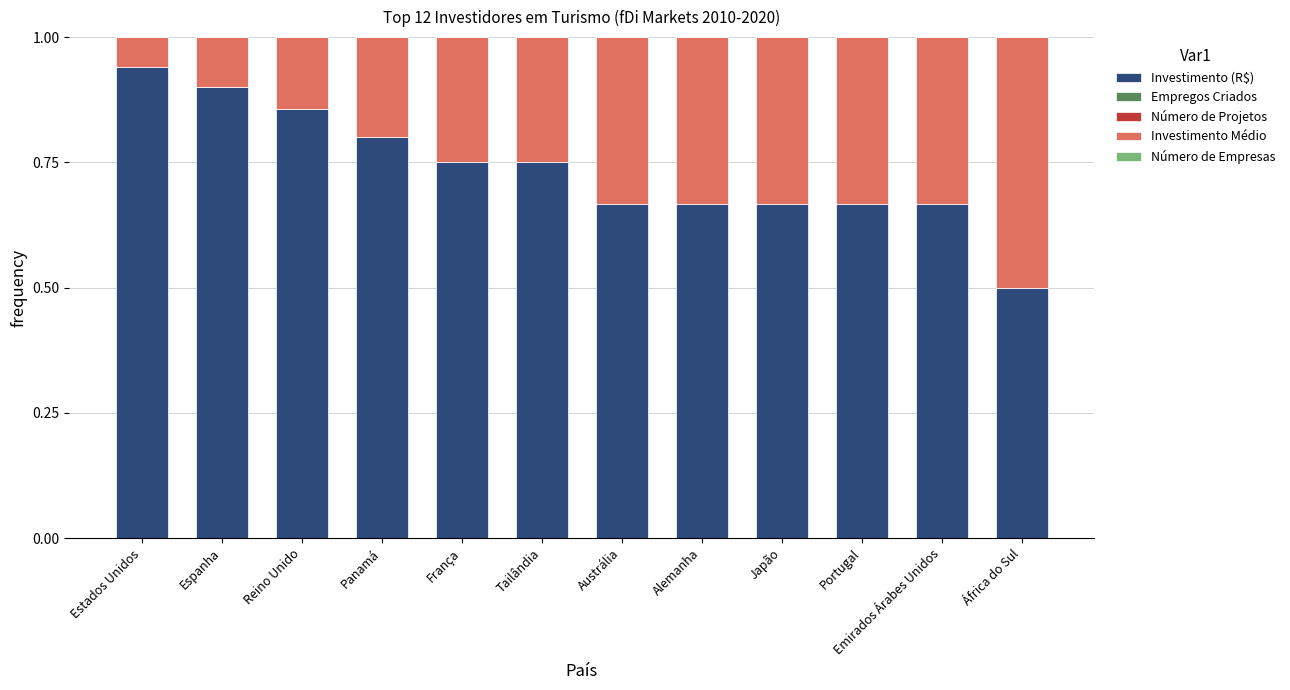

The Investimento (R$) series shows 0.5 at Reino Unido. True or false?

False